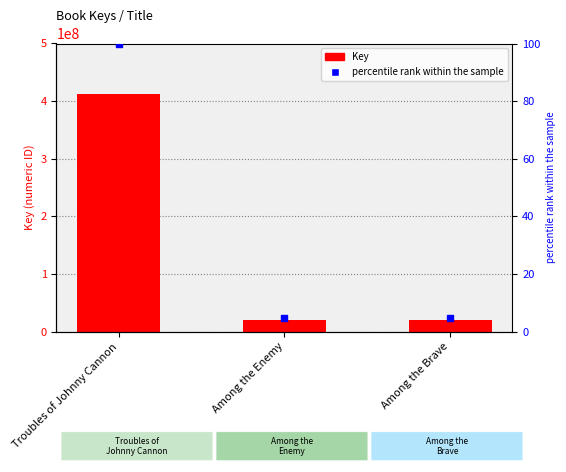

Which series reaches the maximum Y coordinate?

Key